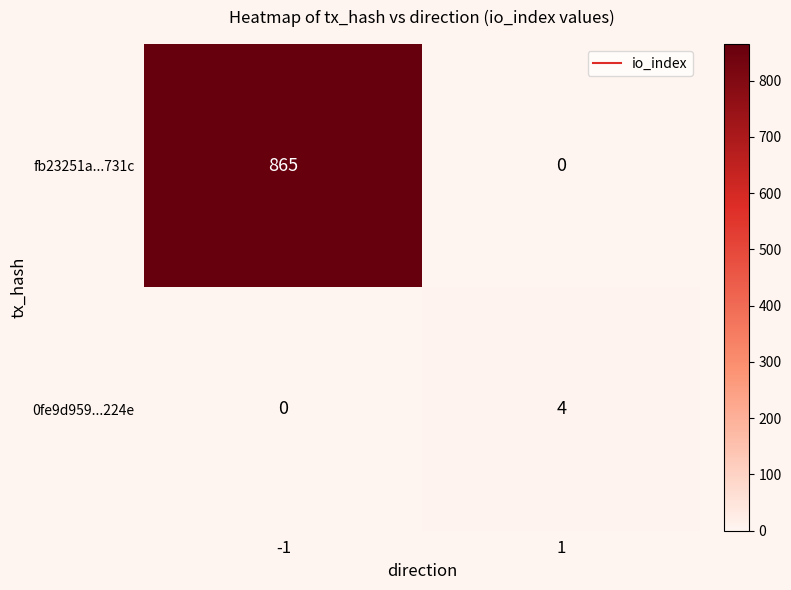

Which series changed the most between -1 and 1?

fb23251a...731c